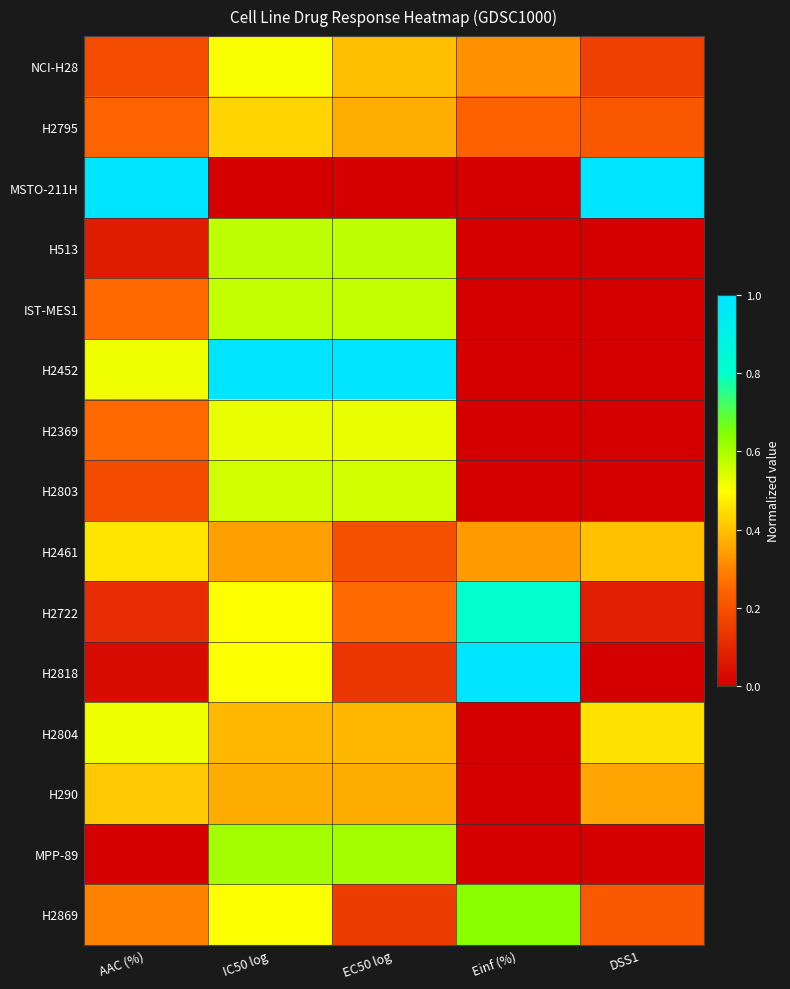

Which category has the highest value across all series?

AAC (%)